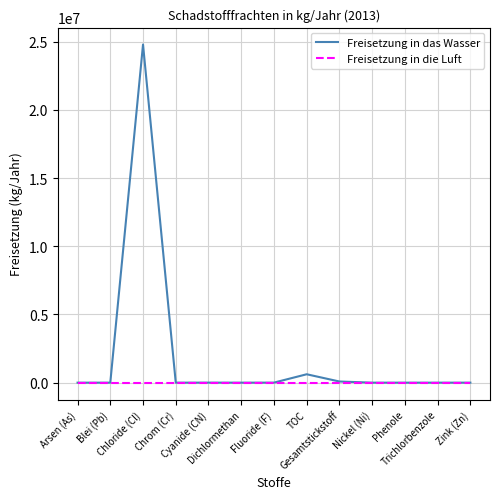

Rank the series by their maximum value, from highest to lowest.

Freisetzung in das Wasser, Freisetzung in die Luft